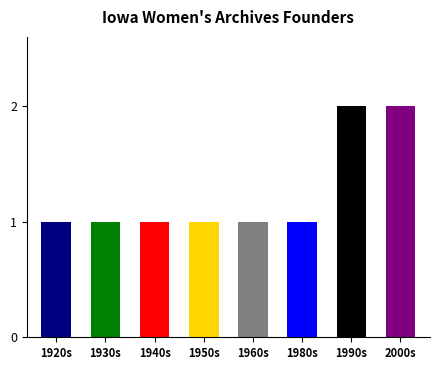

What is the change in value from 1930s to 2000s?

+1